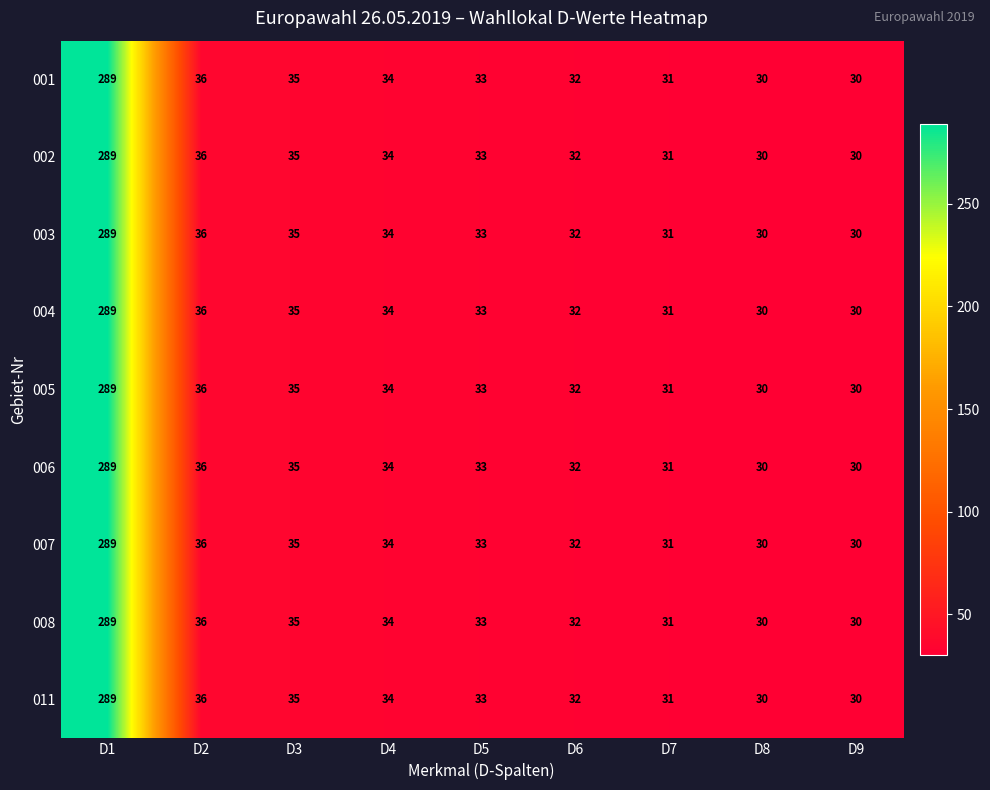

What is the lowest value of the 006 series?

30